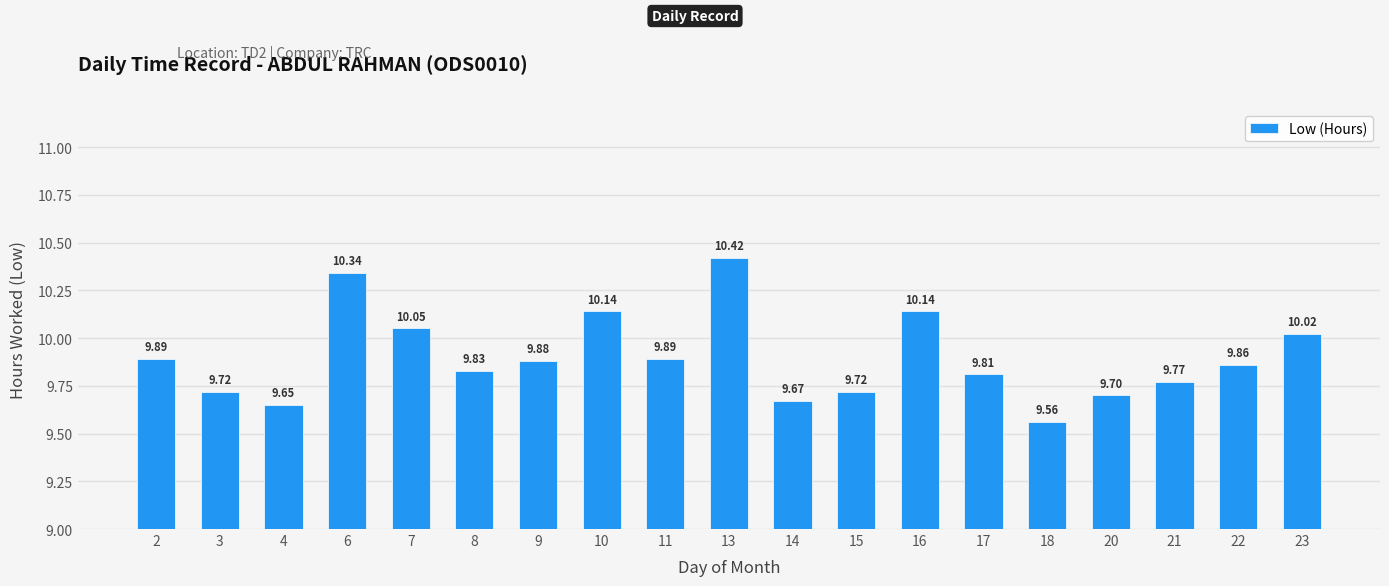

What is the sum of the values at 23 and 9?

19.9